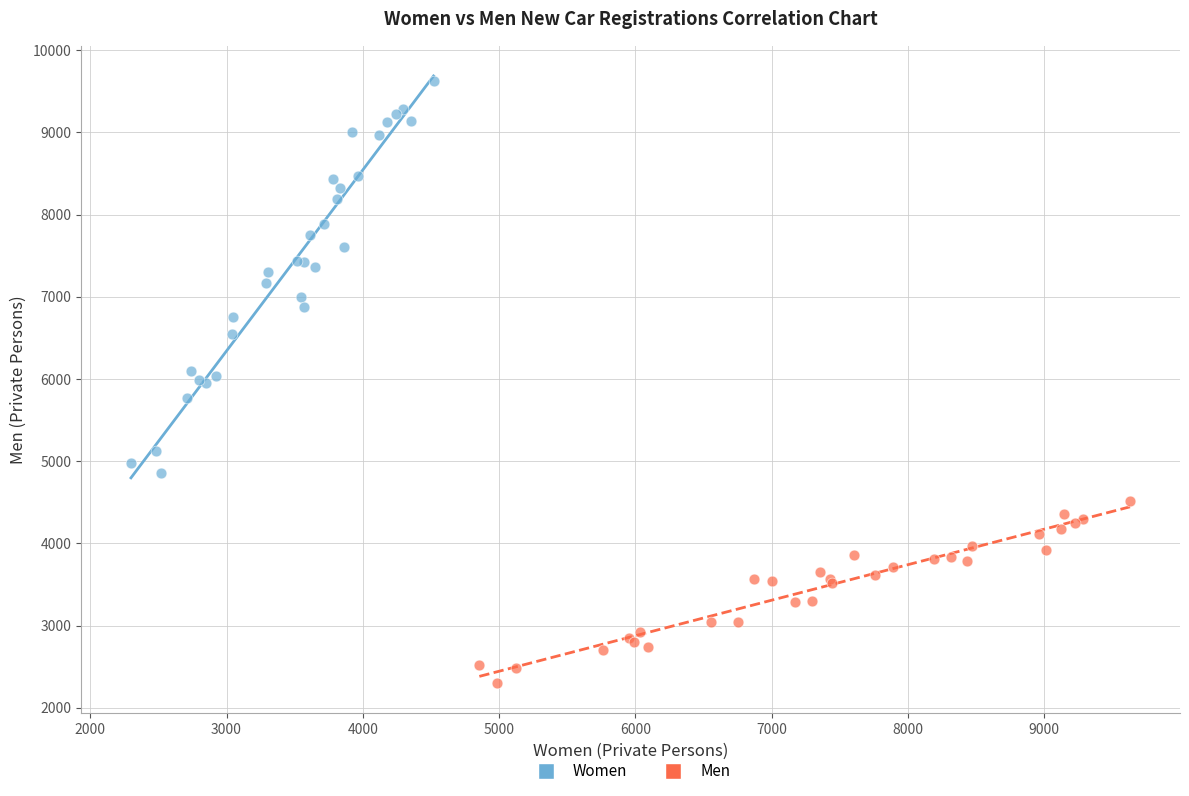

What are all the series names shown in the legend?

Women, Men